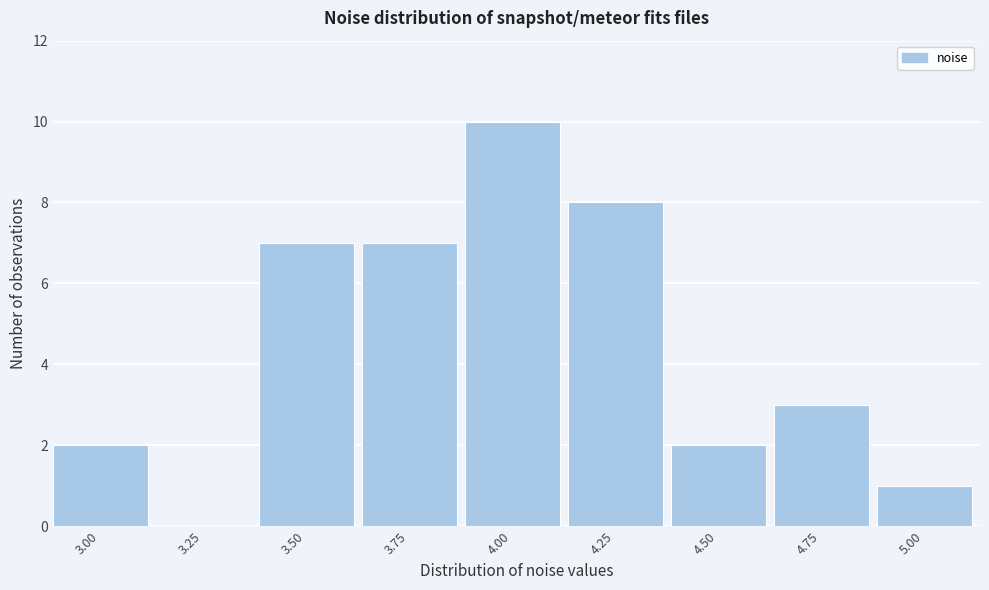

Reading left to right, list all the values displayed in this chart.

3.00=2	3.25=0	3.50=7	3.75=7	4.00=10	4.25=8	4.50=2	4.75=3	5.00=1